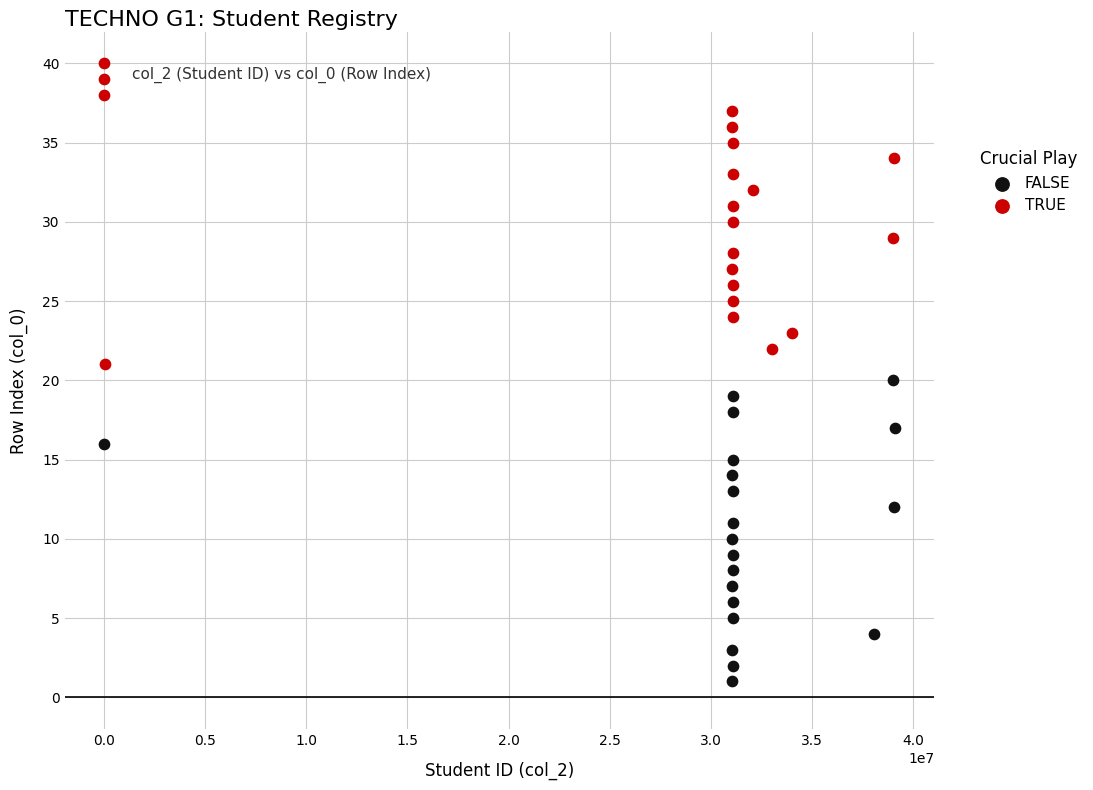

Which series reaches the maximum Y coordinate?

TRUE